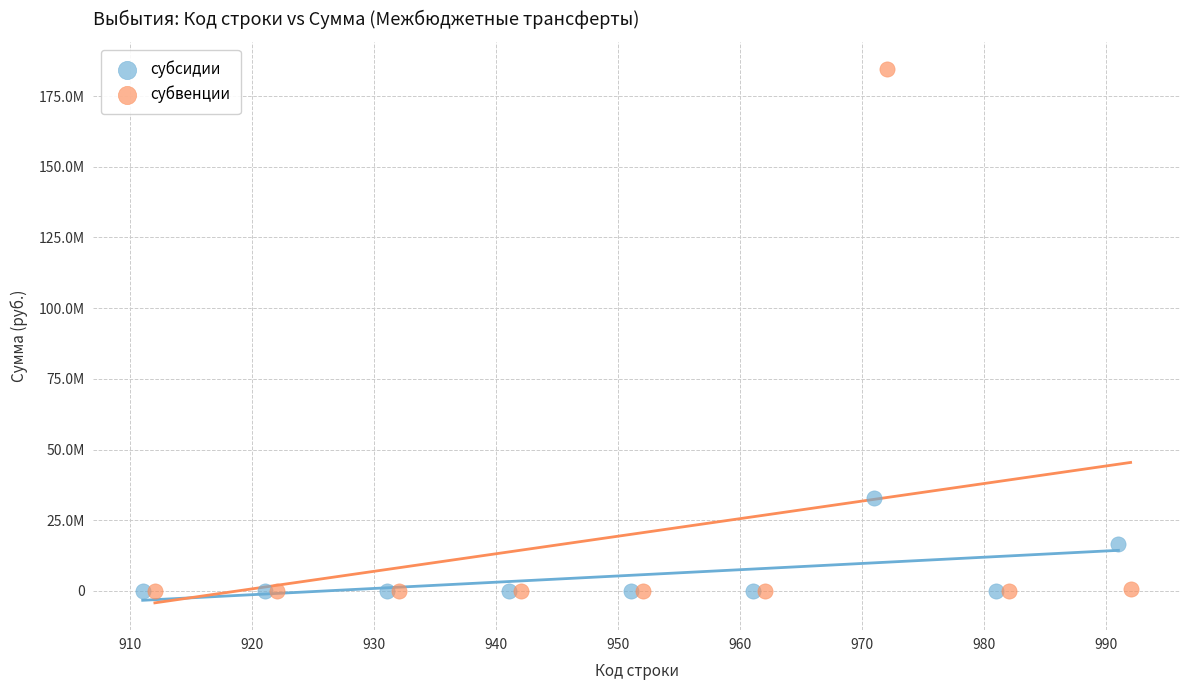

Which series reaches the maximum Y coordinate?

субвенции